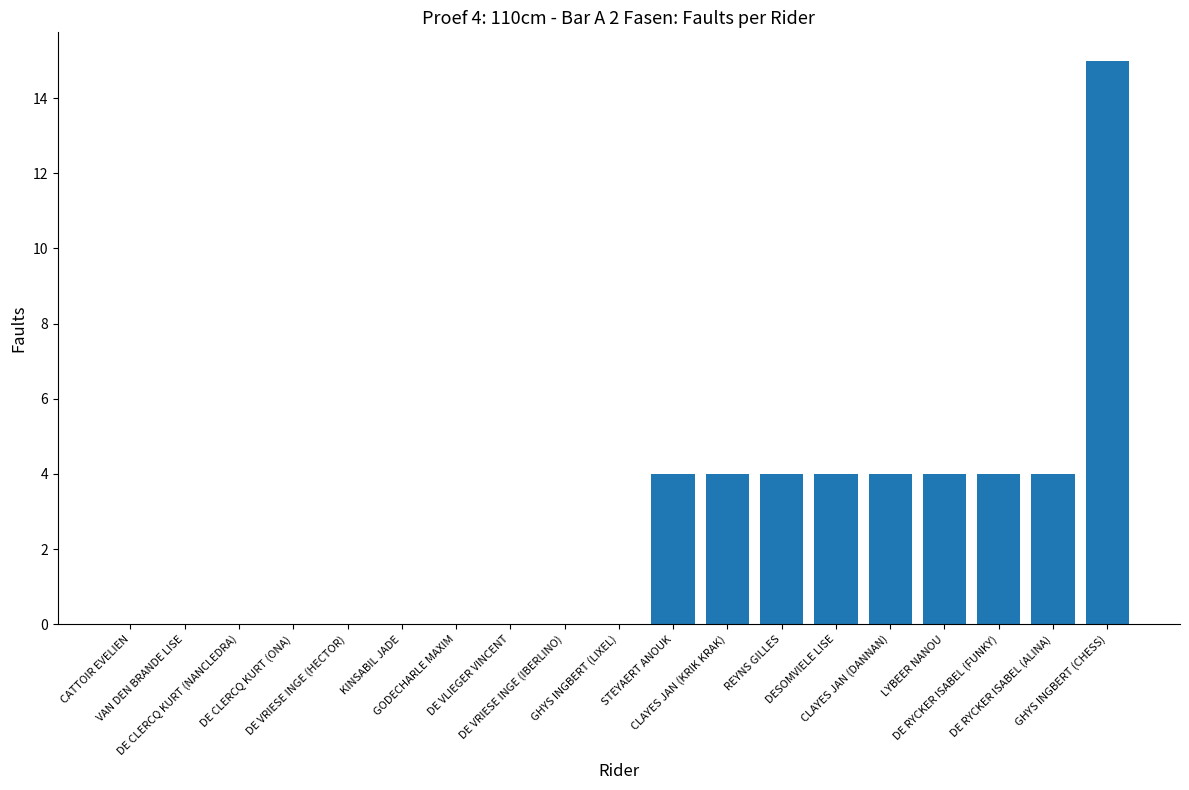

What is the change in value from GHYS INGBERT (LIXEL) to DE RYCKER ISABEL (ALINA)?

+4